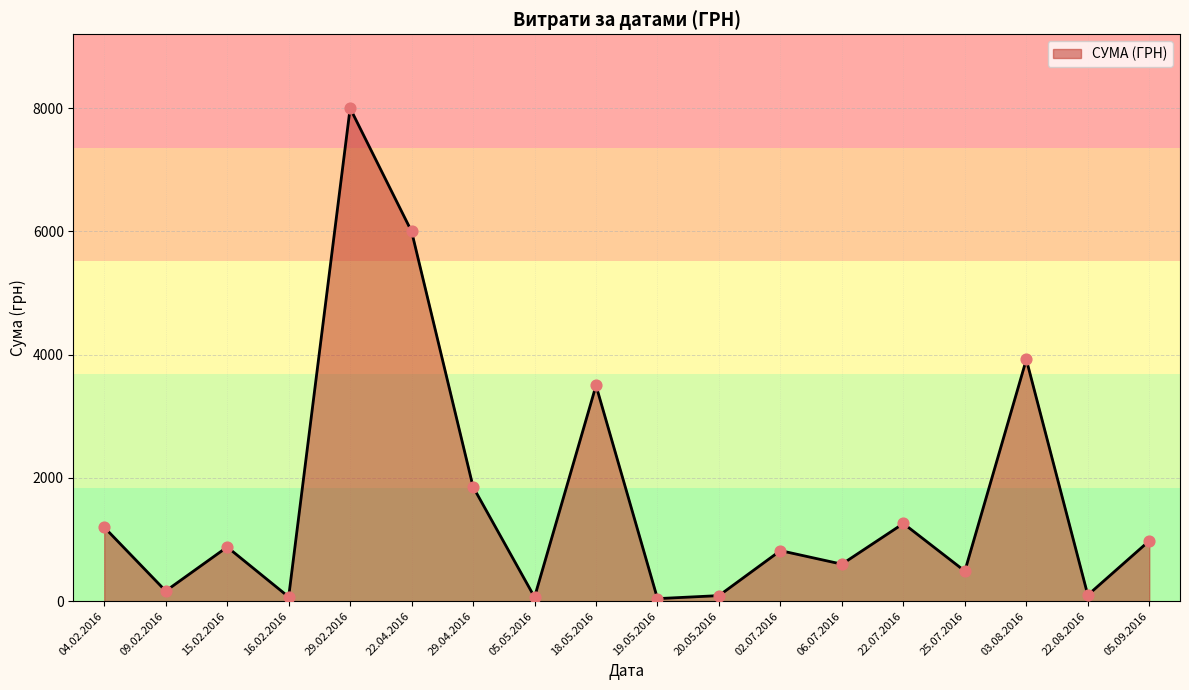

Between 22.08.2016 and 22.07.2016, which is larger?

22.07.2016